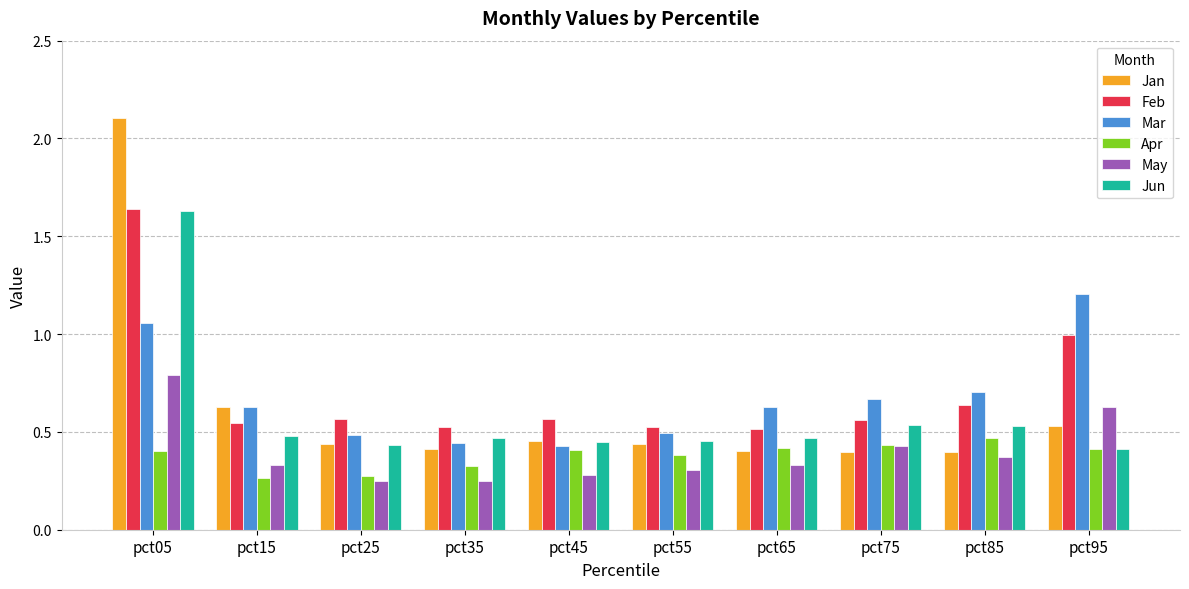

Which series has the largest total across all categories?

Feb